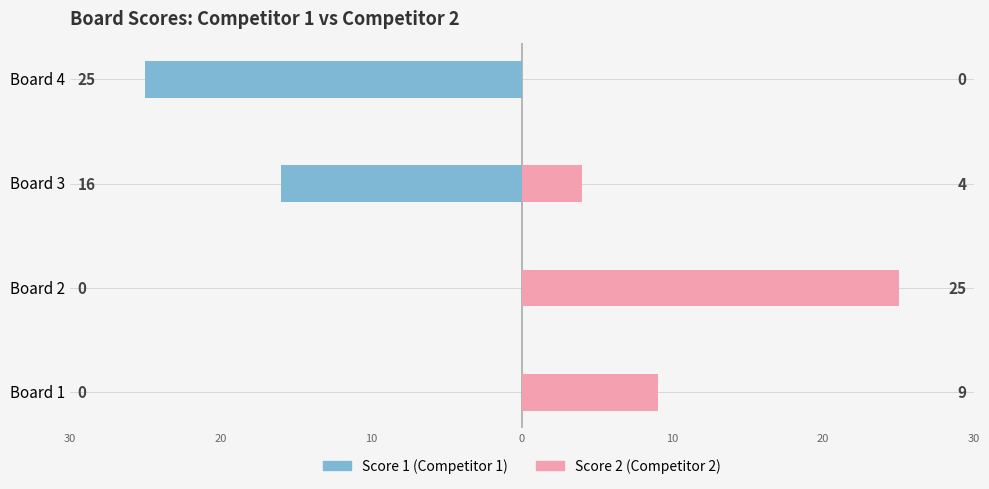

The Score 1 (Competitor 1) series shows 17 at Board 2. True or false?

False